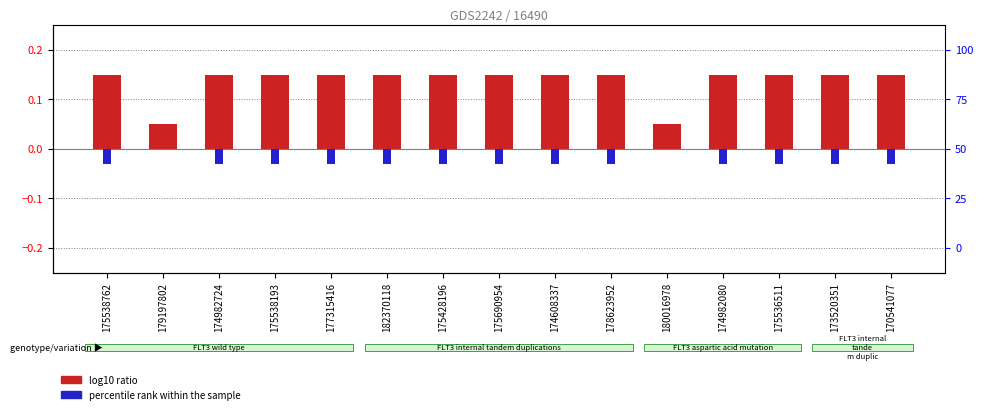

How many negative values does the percentile rank within the sample series have?

13